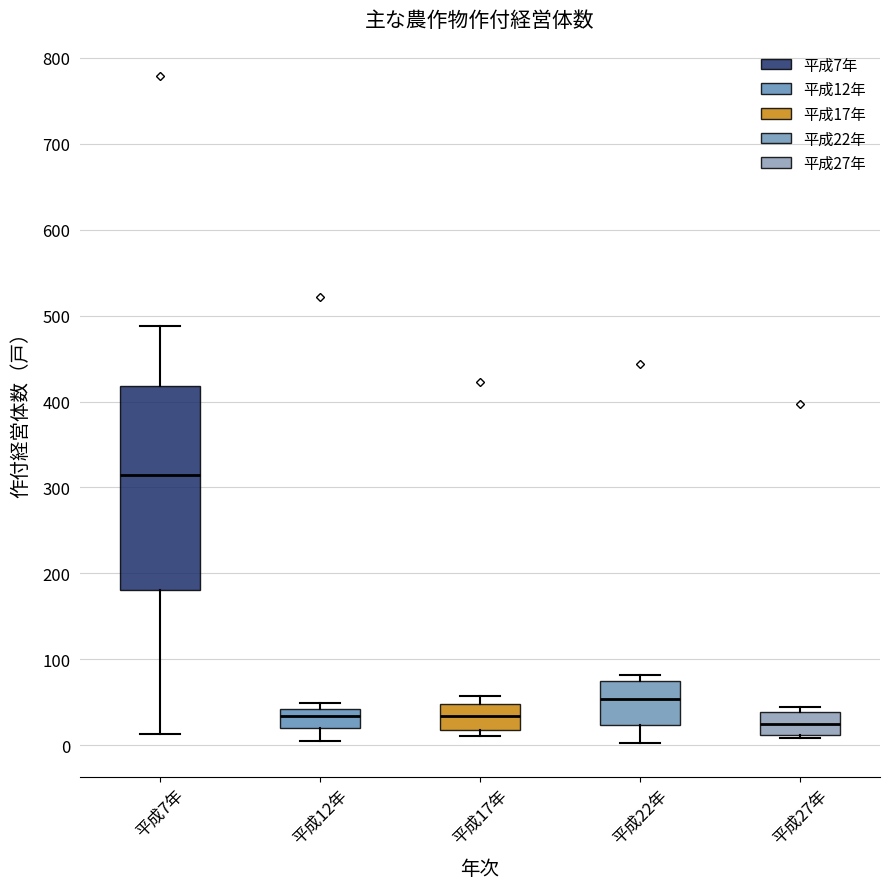

Reading left to right, transcribe this box plot: for each box, give where its median line is, the range the box spans, and where its two whiskers end, as read against the y-axis. The values are not printed on the chart, so give them approximately, as read against the axis.

平成7年: median 310, box 180 to 420, whiskers 10 to 490
平成12年: median 30, box 20 to 40, whiskers 10 to 50
平成17年: median 30, box 20 to 50, whiskers 10 to 60
平成22年: median 50, box 20 to 70, whiskers 0 to 80
平成27年: median 30, box 10 to 40, whiskers 10 (just below the box's lower edge) to 40 (just above the box's upper edge)